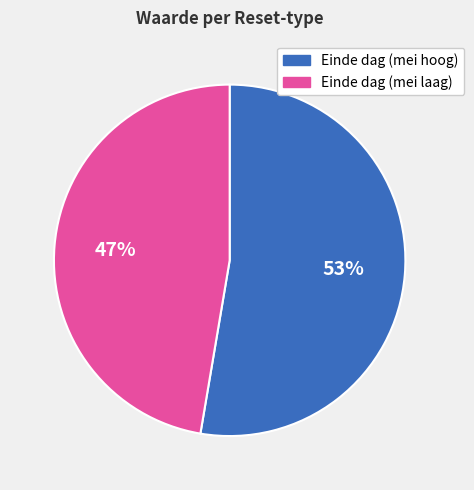

Rank the categories by value from highest to lowest.

Einde dag (mei hoog), Einde dag (mei laag)